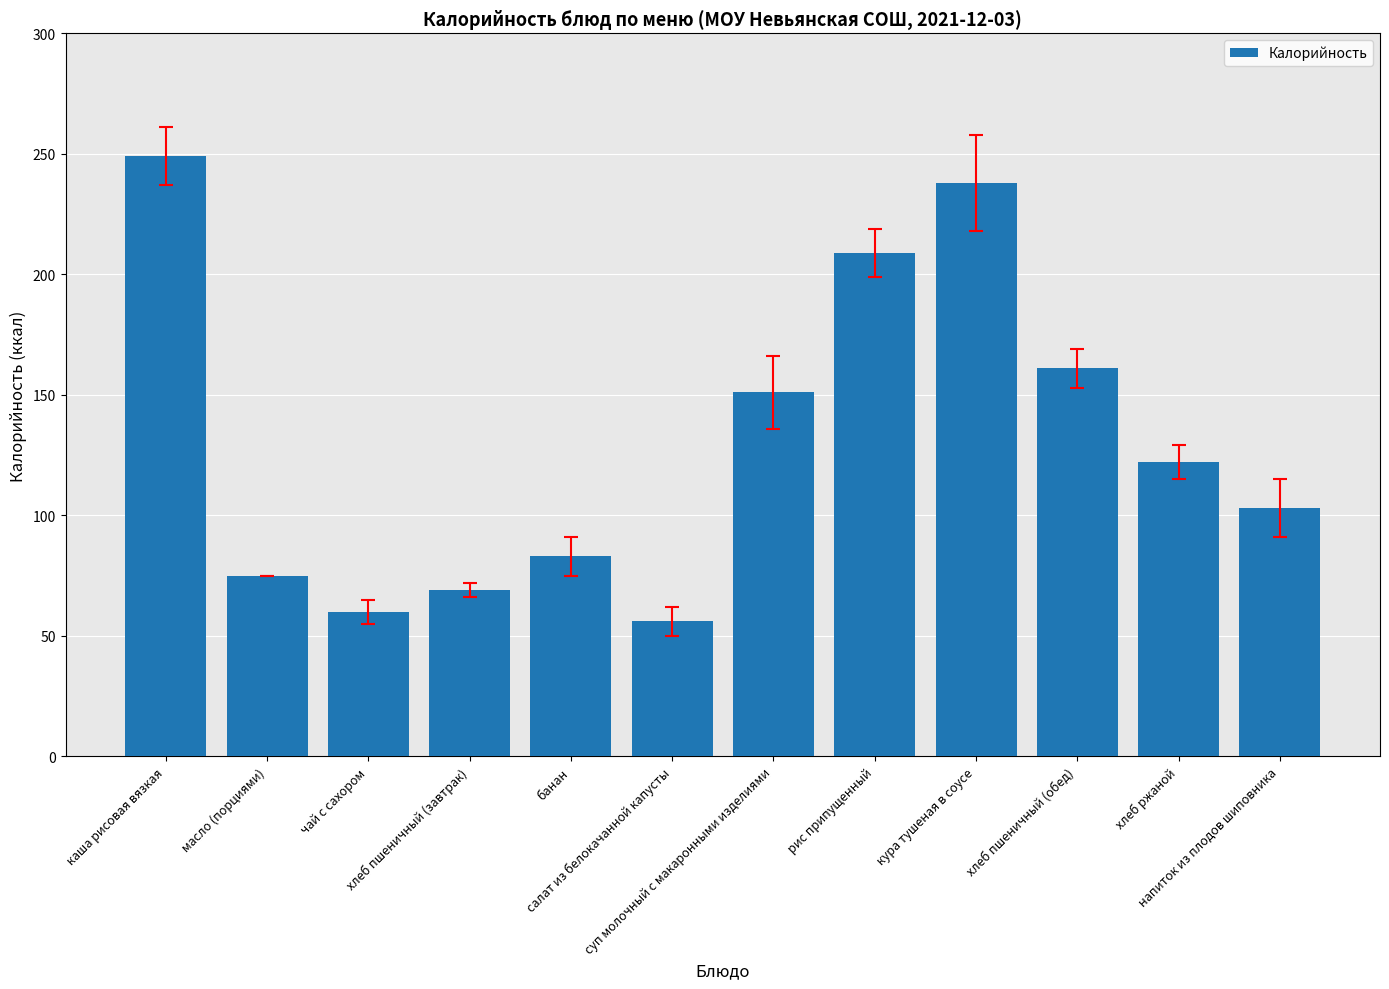

The chart shows a value of 151 at суп молочный с макаронными изделиями. True or false?

True